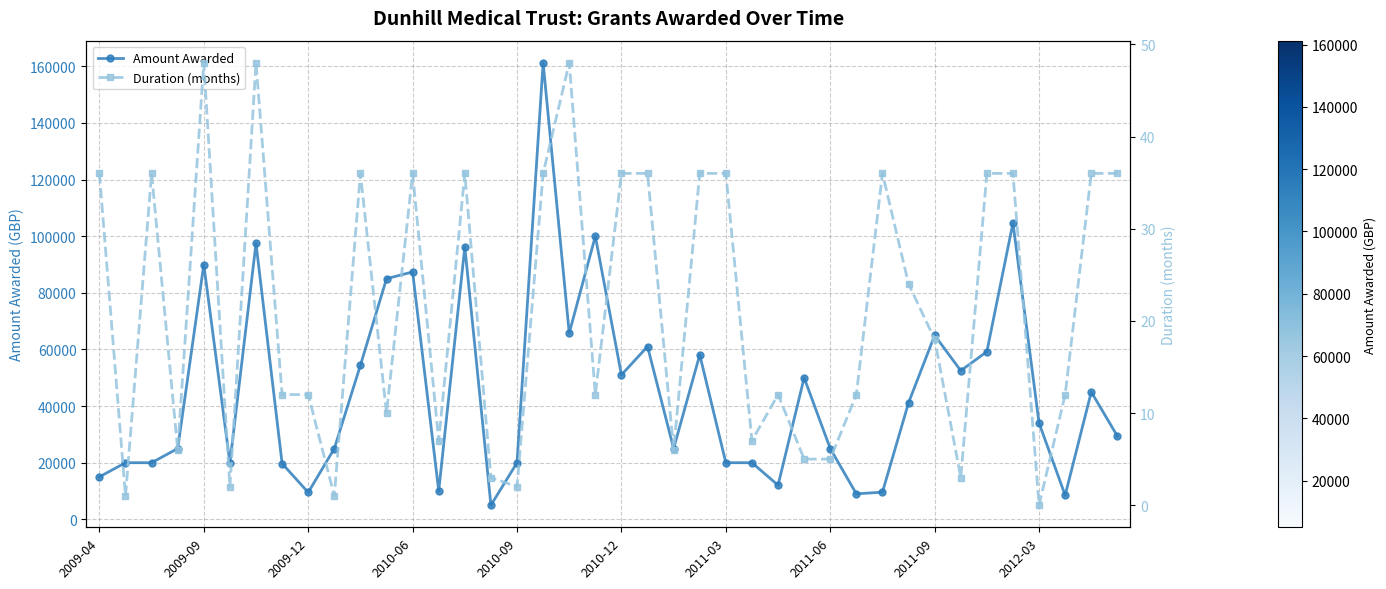

What is the lowest value of the Amount Awarded series?

5000